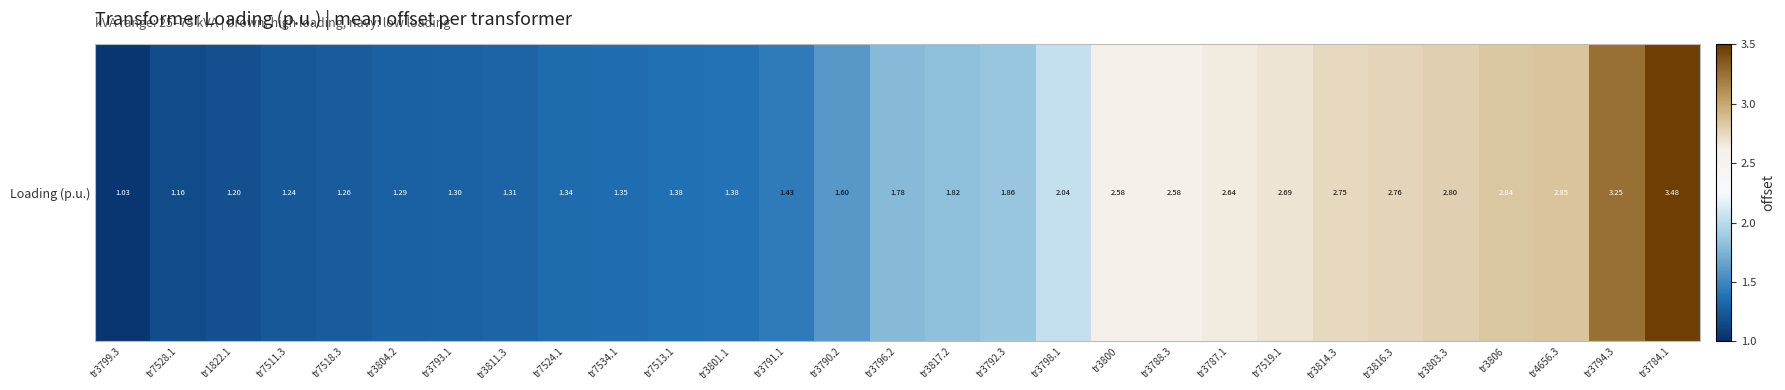

The value at tr7511.3 is 1.2. True or false?

True